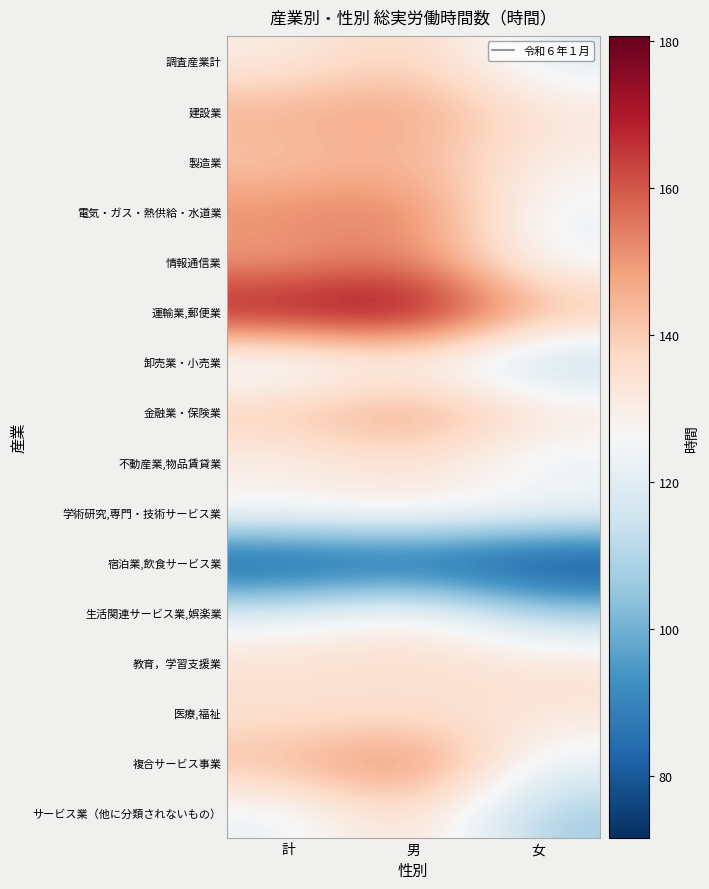

Reading left to right, what are all the values shown in this chart?

調査産業計: 計=129.9	男=140.0	女=119.1
建設業: 計=146.2	男=149.6	女=132.8
製造業: 計=140.3	男=145.7	女=128.9
電気・ガス・熱供給・水道業: 計=152.1	男=155.1	女=122.9
情報通信業: 計=147.4	男=155.5	女=122.7
運輸業,郵便業: 計=174.8	男=180.7	女=144.9
卸売業・小売業: 計=115.9	男=125.1	女=108.1
金融業・保険業: 計=142.0	男=152.2	女=133.9
不動産業,物品賃貸業: 計=127.7	男=134.5	女=121.0
学術研究,専門・技術サービス業: 計=129.8	男=132.2	女=126.3
宿泊業,飲食サービス業: 計=73.7	男=77.1	女=71.6
生活関連サービス業,娯楽業: 計=120.3	男=131.5	女=107.1
教育，学習支援業: 計=135.2	男=136.9	女=134.2
医療,福祉: 計=133.0	男=132.6	女=133.1
複合サービス事業: 計=144.4	男=158.2	女=121.4
サービス業（他に分類されないもの）: 計=121.9	男=138.0	女=106.7